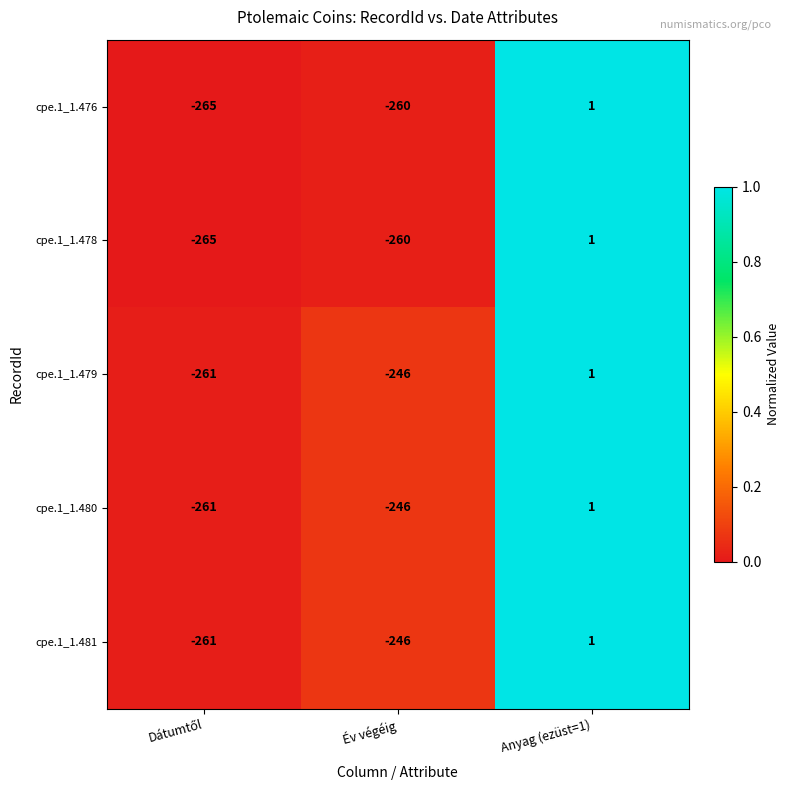

The value of cpe.1_1.480 at Év végéig is -363. True or false?

False